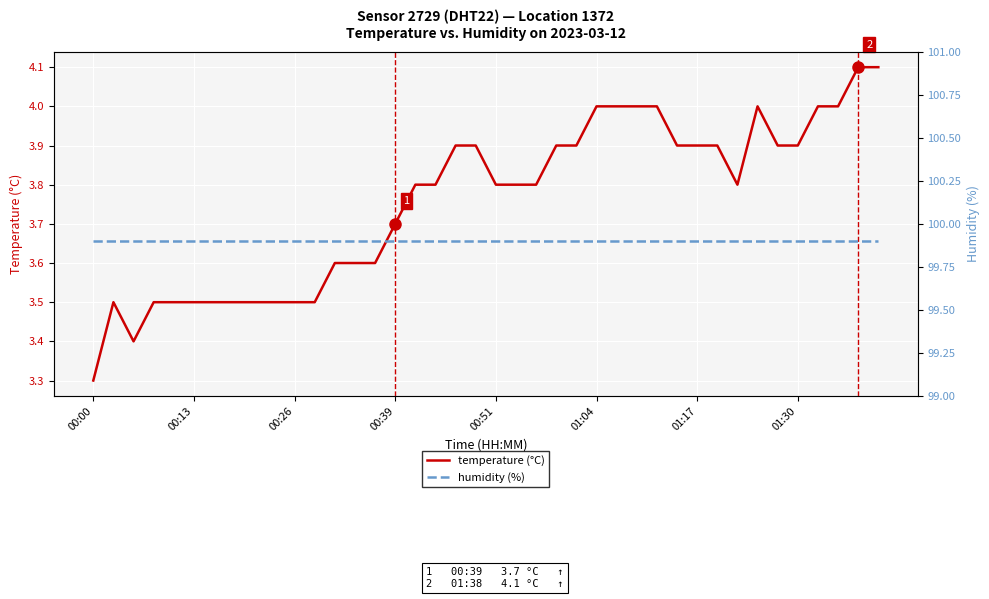

True or false: temperature (°C) has a value of 2.6 at 39.

False